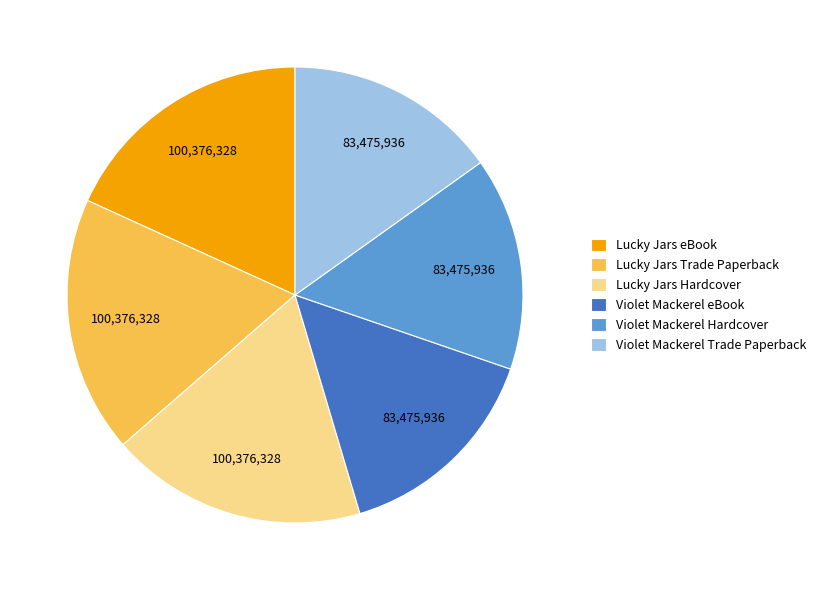

What is the ratio of the value at Lucky Jars Hardcover to the value at Lucky Jars eBook?

1.0